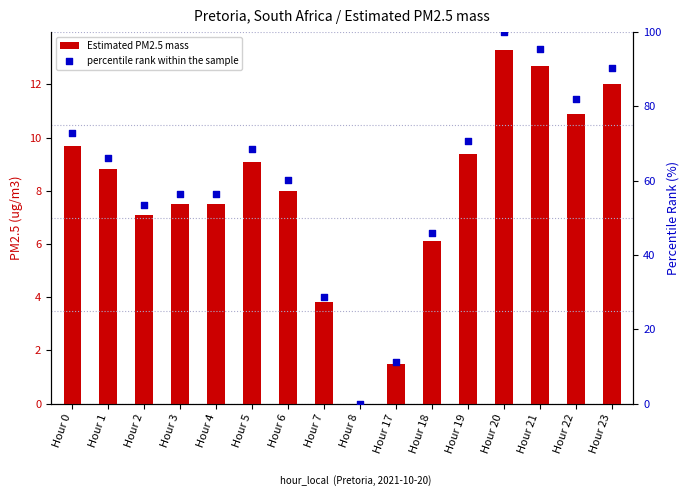

At how many categories does at least one series exceed 11?

15